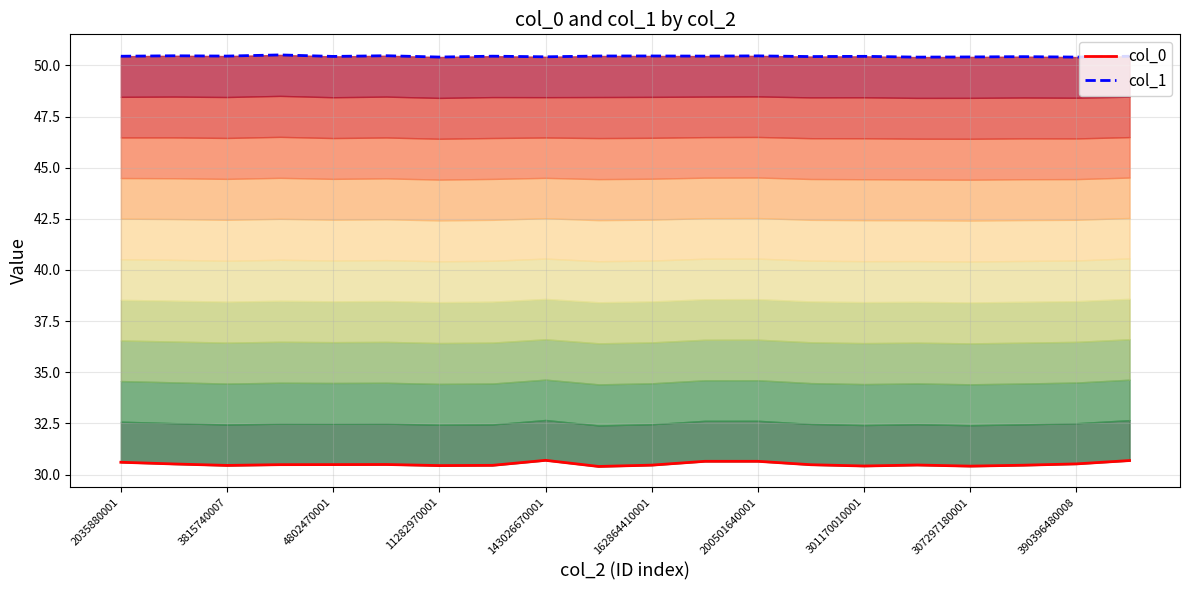

What is the highest value of the col_0 series?

30.7